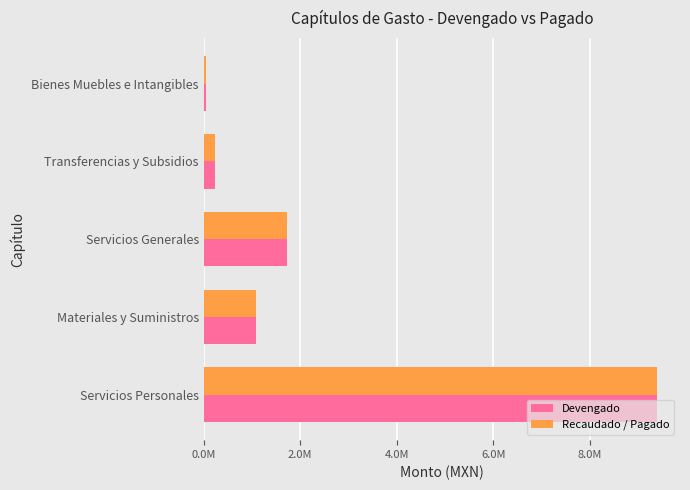

At which category is the sum across all series the highest?

Servicios Personales